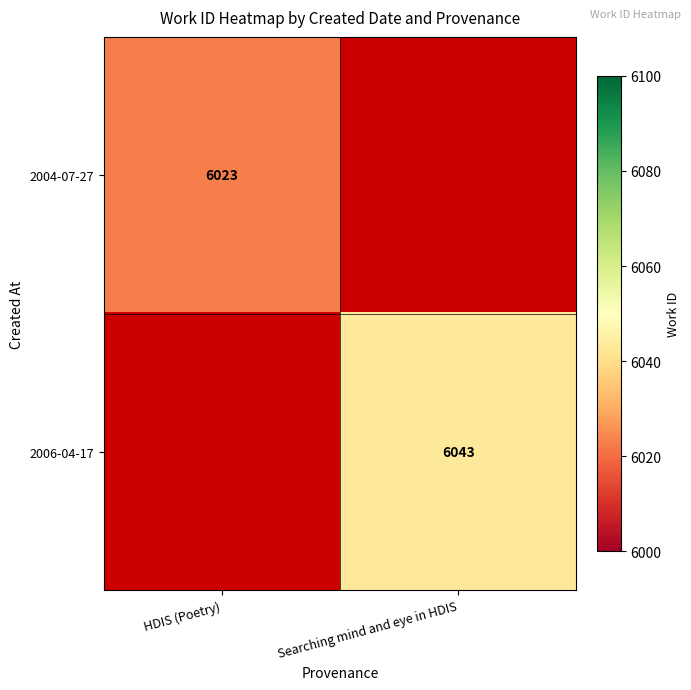

The value of 2004-07-27 at HDIS (Poetry) is 2046. True or false?

False